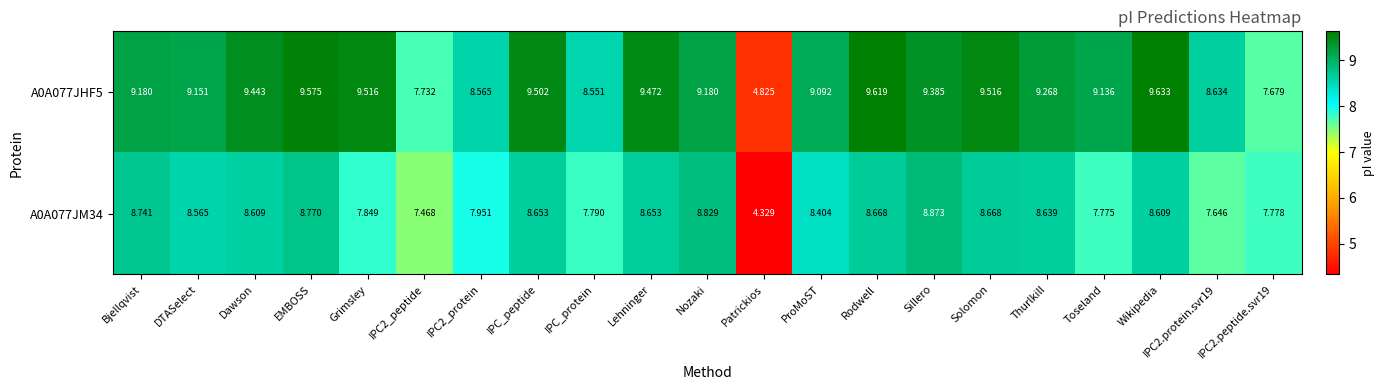

At which category is the sum across all series the highest?

EMBOSS